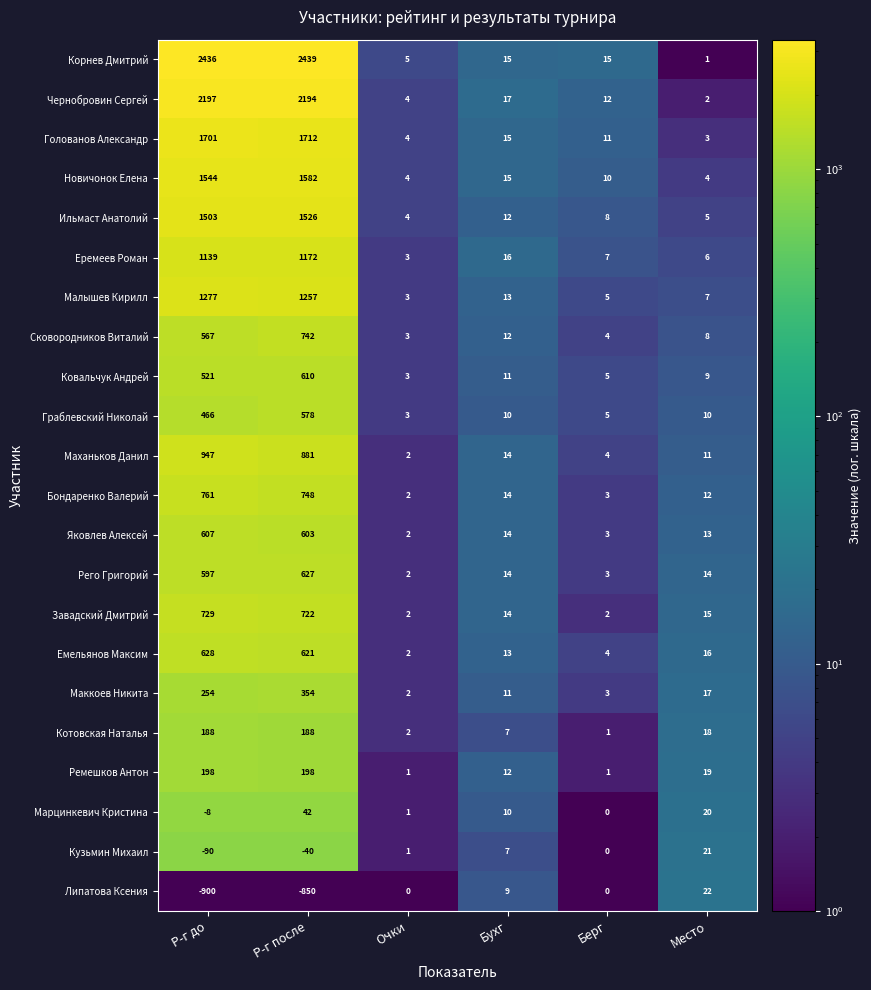

At how many categories does at least one series exceed 1526?

2